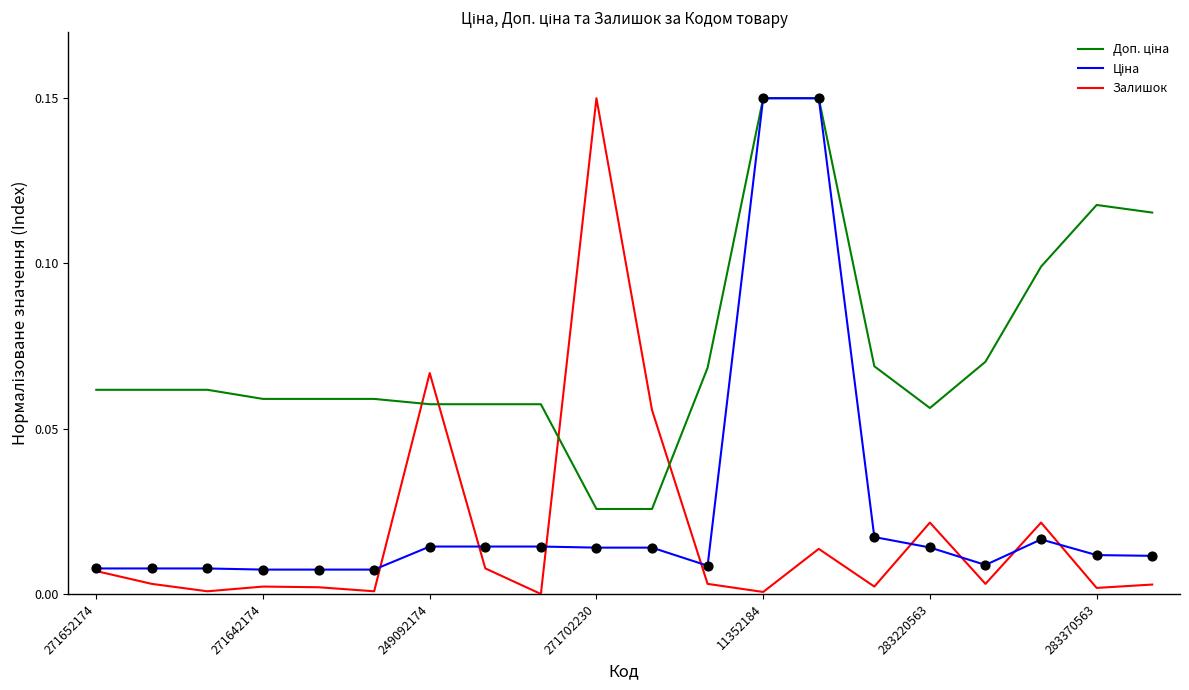

Which series has the largest total across all categories?

Доп. ціна